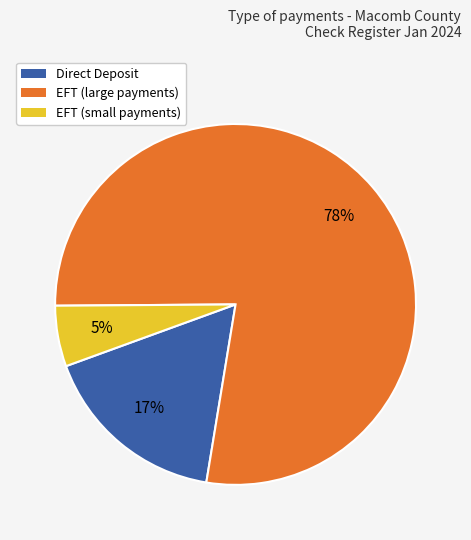

Which category has the smallest portion of the pie?

EFT (small payments)